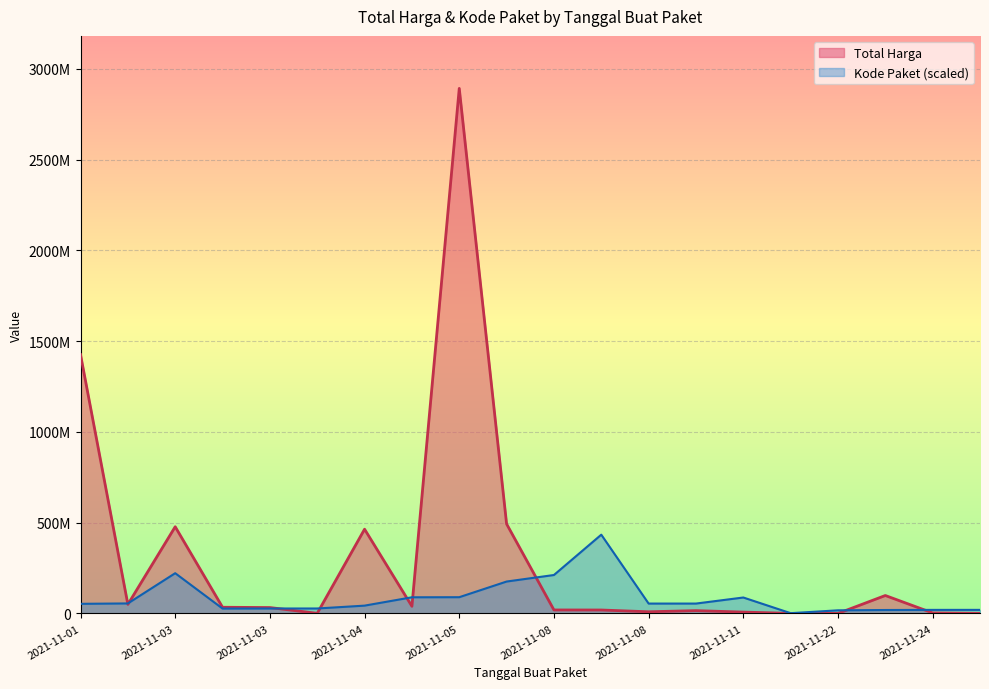

At which label does Kode Paket reach its peak?

2021-11-08